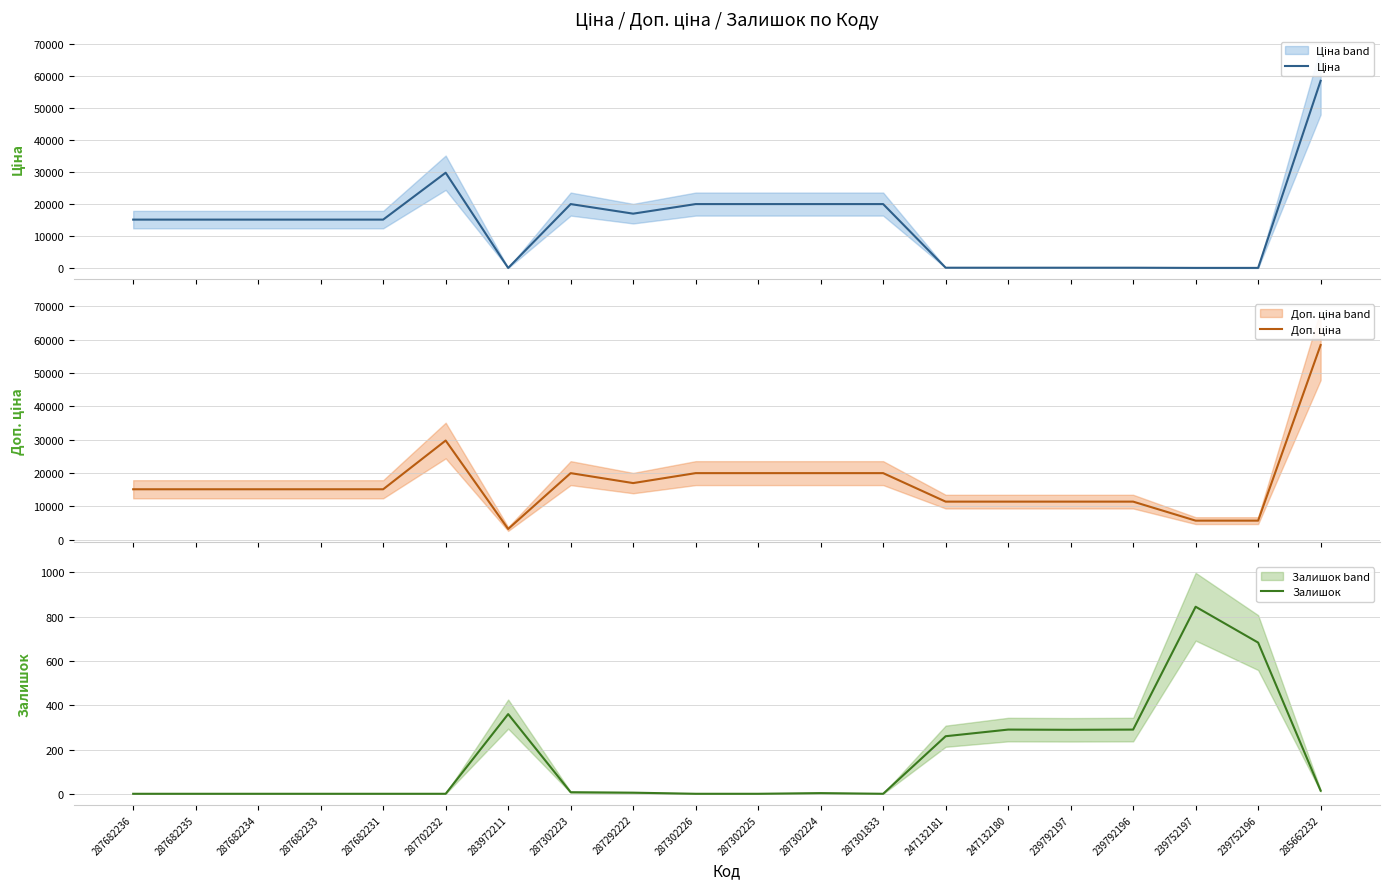

What is the maximum value shown in the chart?

58426.5